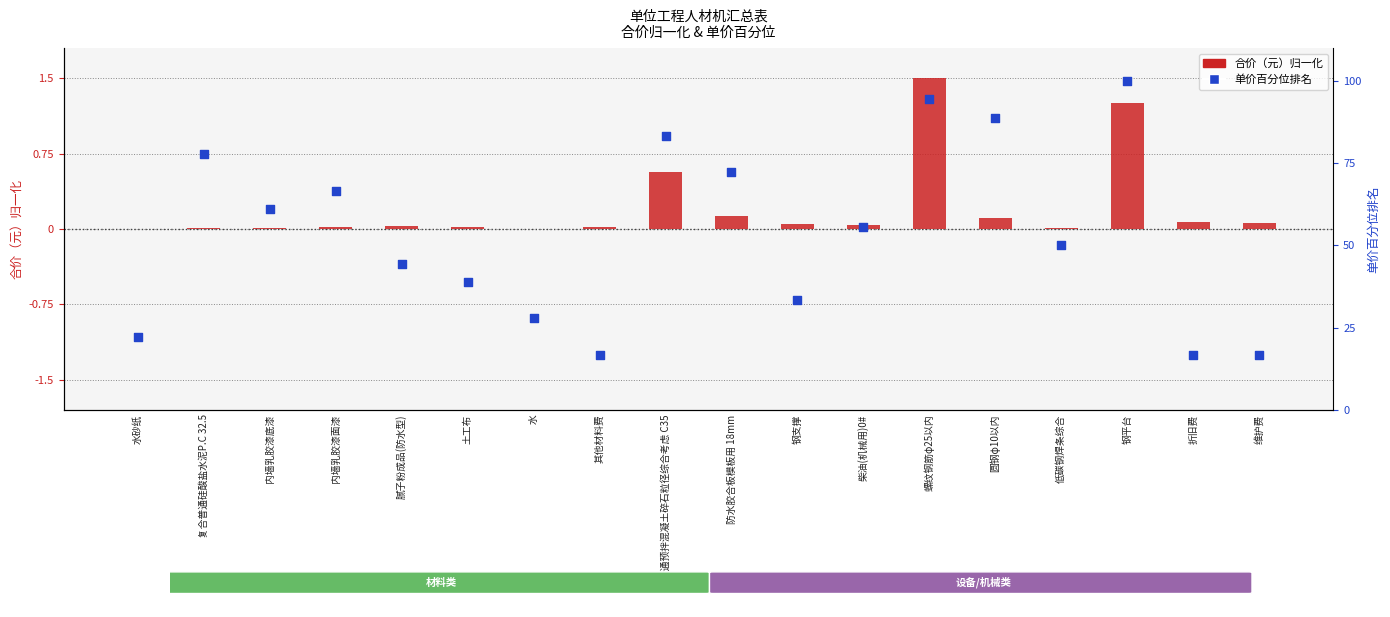

At how many categories does at least one series exceed 74?

5